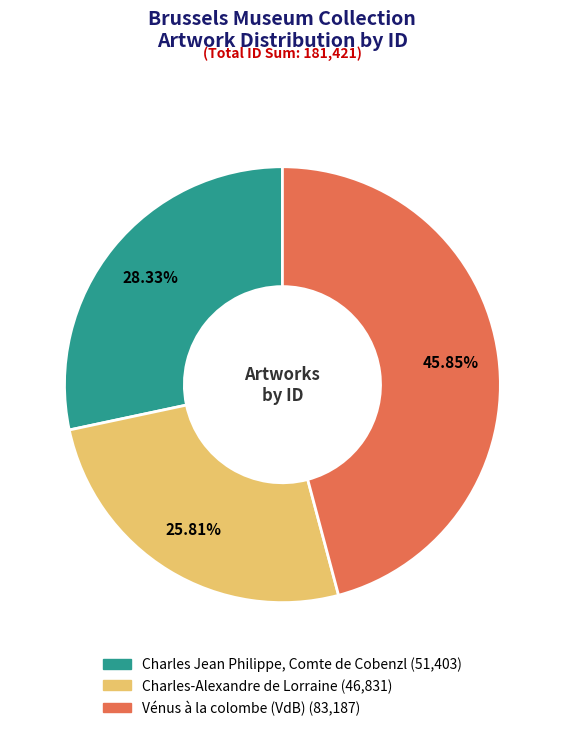

What percentage is NOT represented by Charles-Alexandre de Lorraine?

74.2%